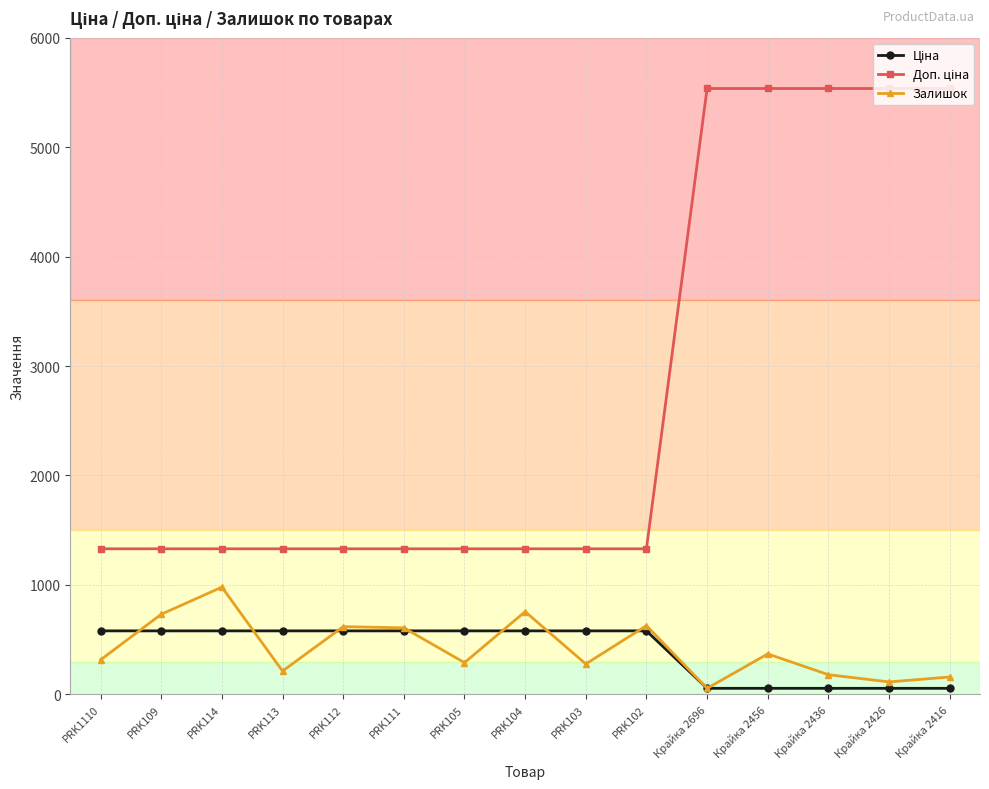

What is the label of the 3rd point from the right?

Крайка 2436